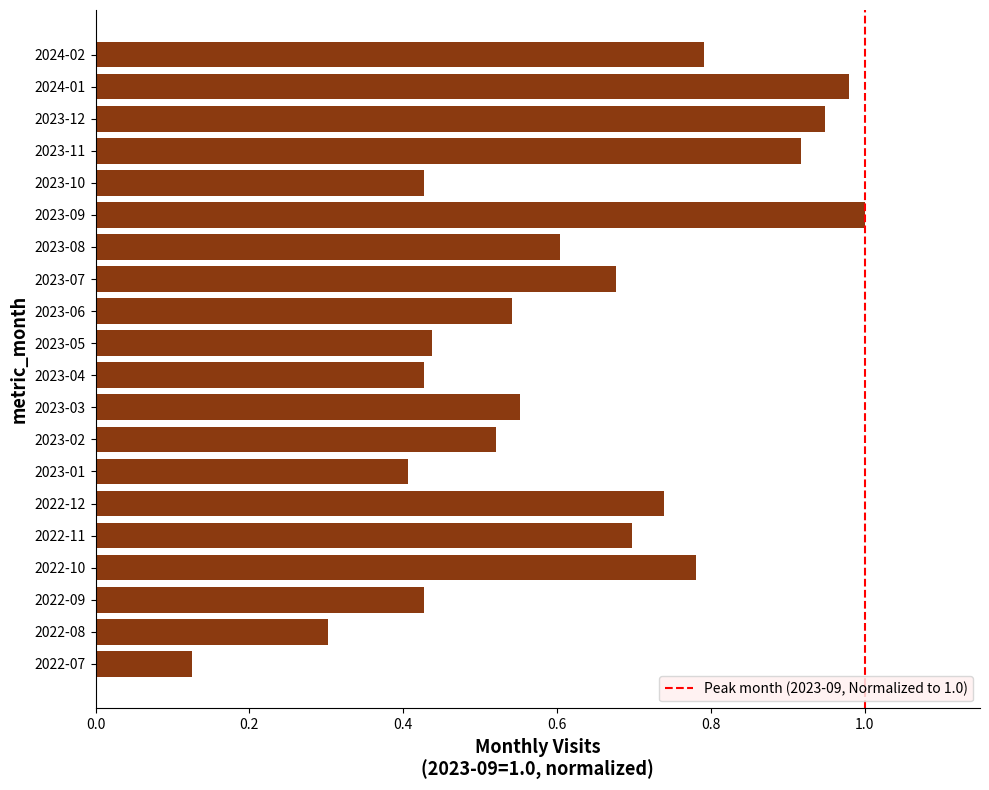

Does the chart contain any negative values?

No